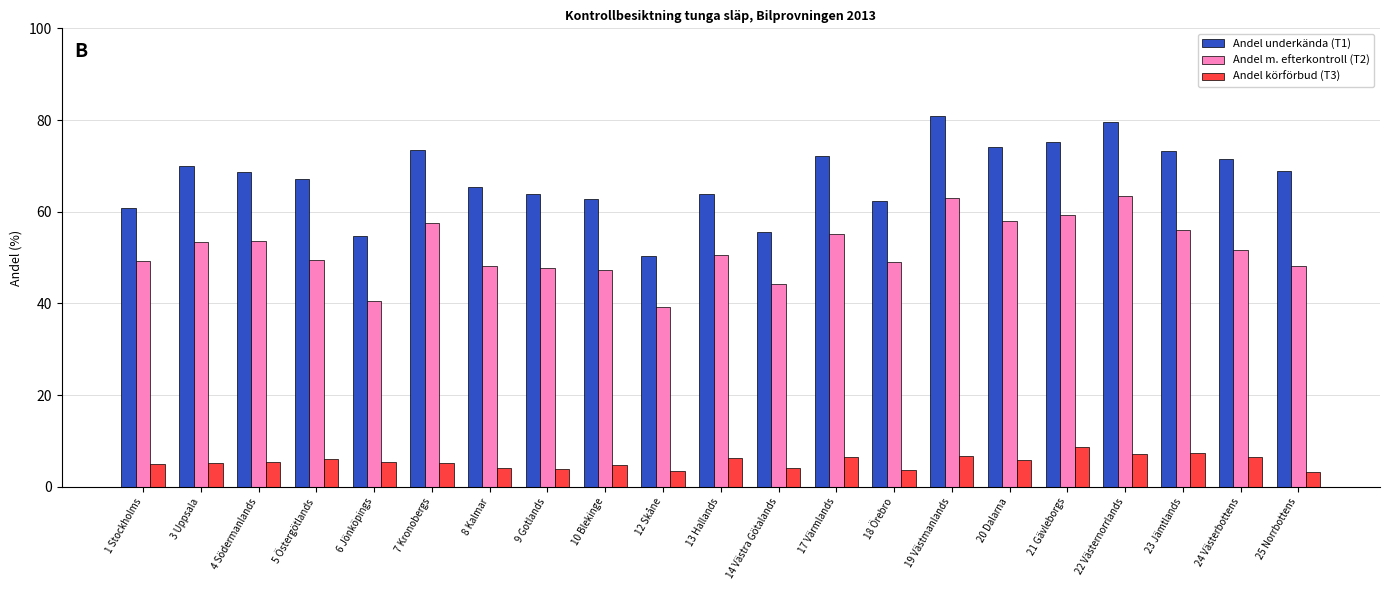

What is the smallest value displayed?

3.3